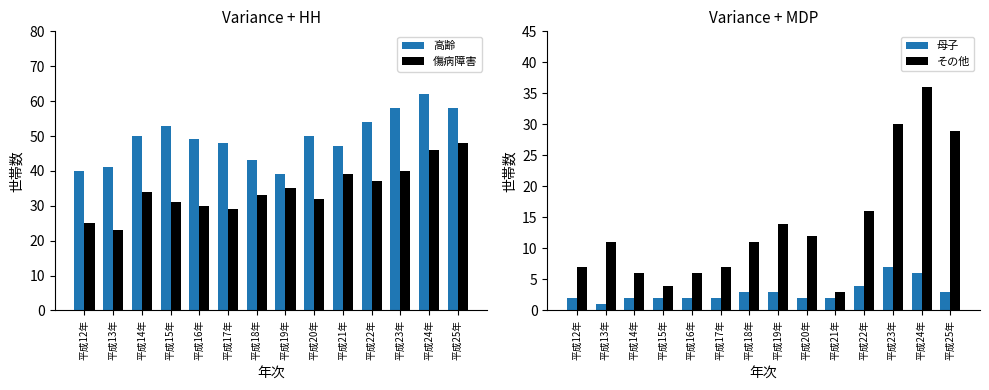

The value of 母子 at 平成13年 is 1. True or false?

True